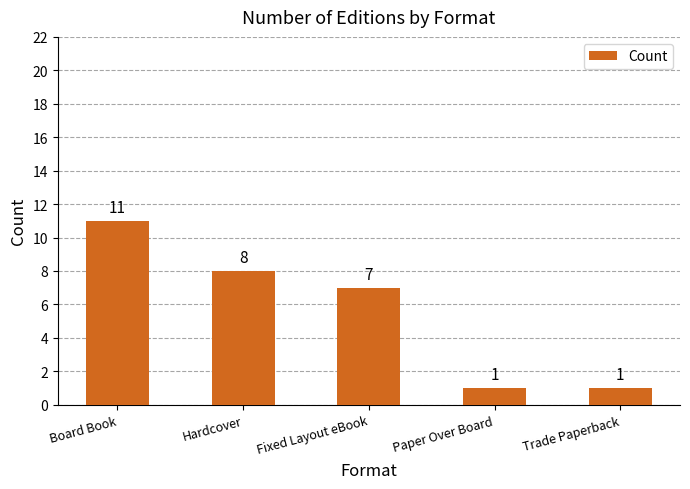

How many data points are less than 7?

2